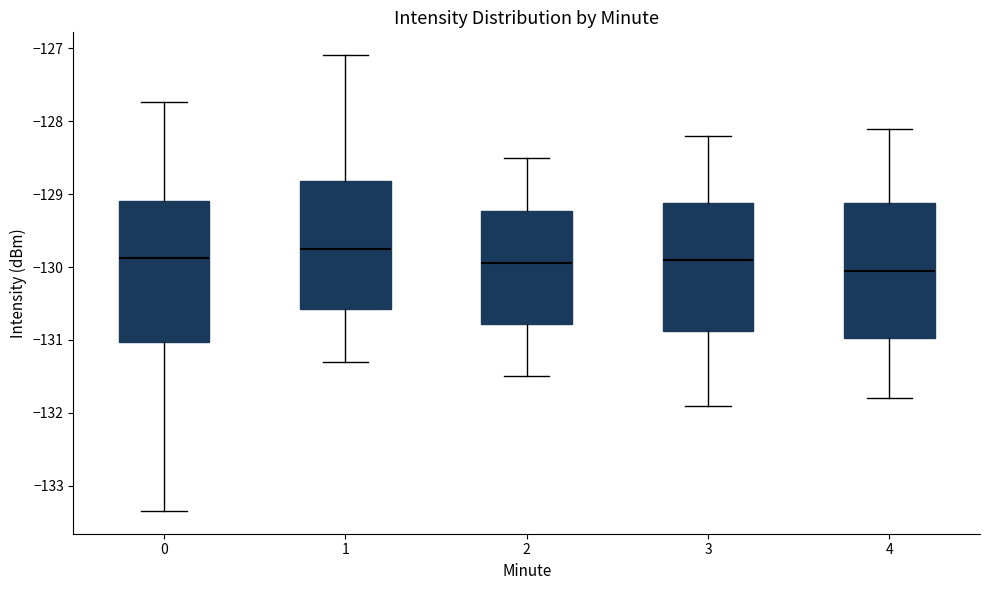

Which box has the highest median line?

1